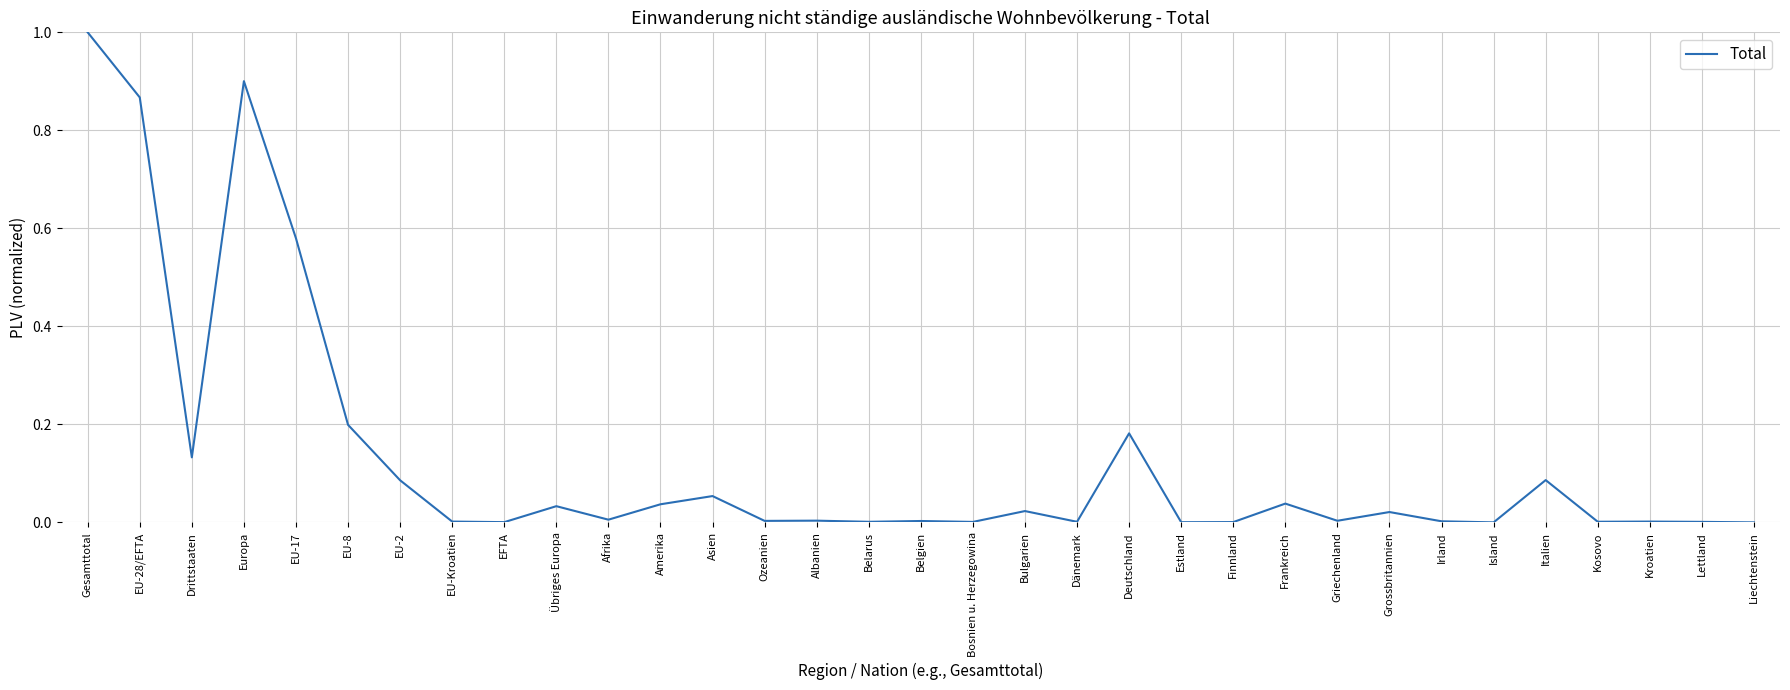

The value at EU-17 is 1.0. True or false?

False